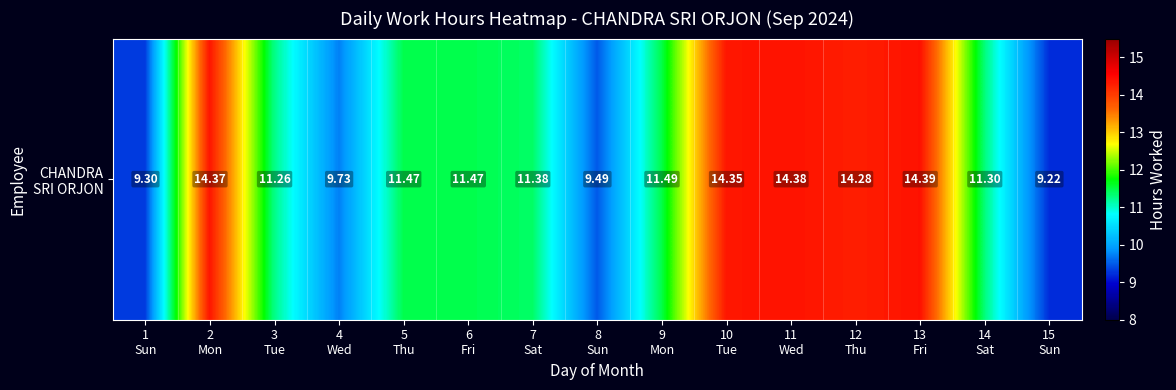

Which label corresponds to the smallest value in the chart?

15
Sun